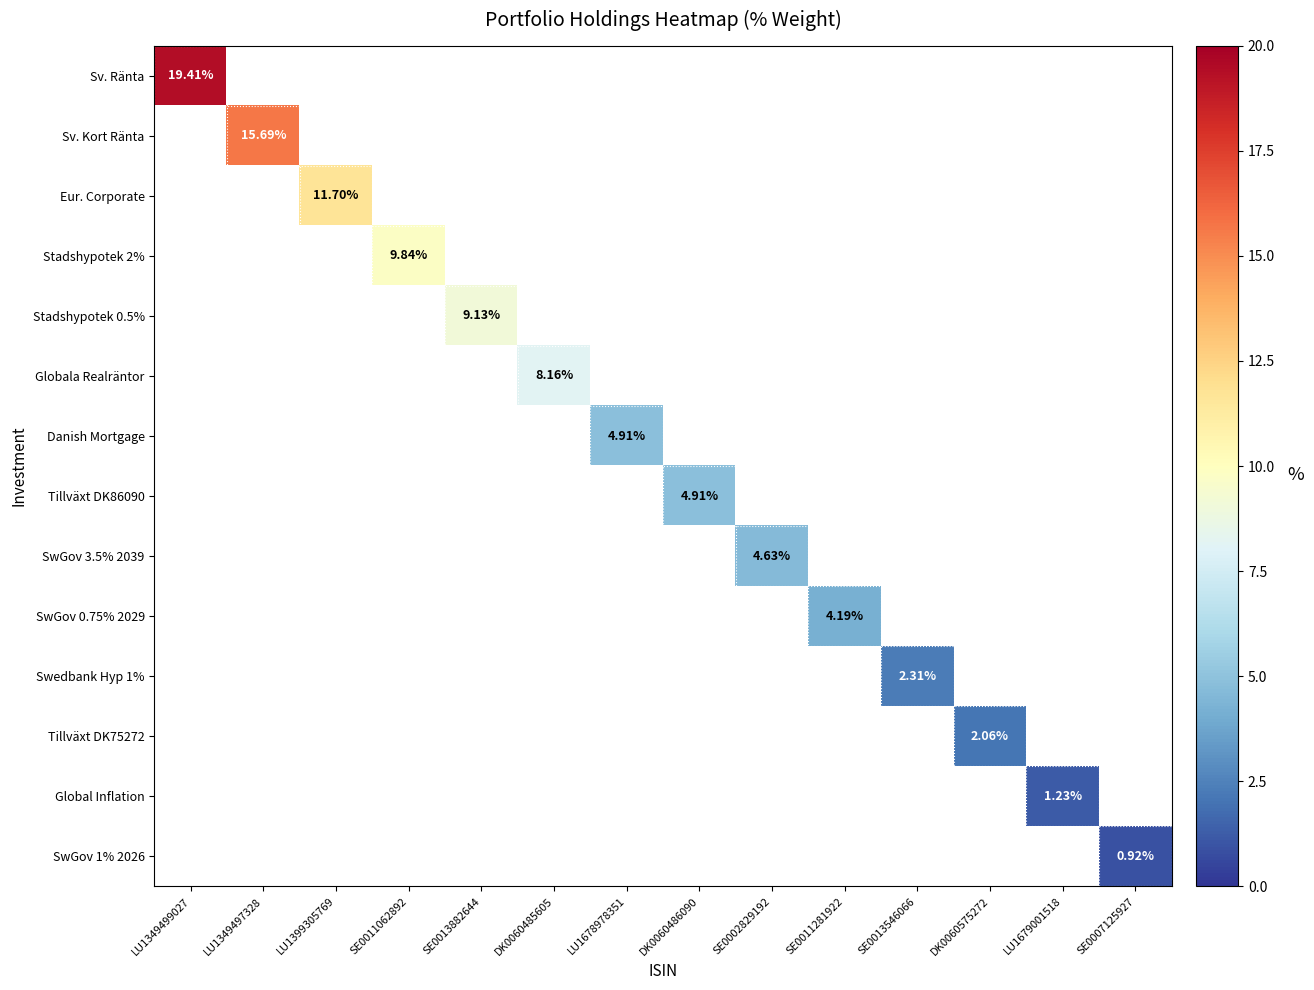

The SwGov 3.5% 2039 series shows 2.8 at SE0002829192. True or false?

False